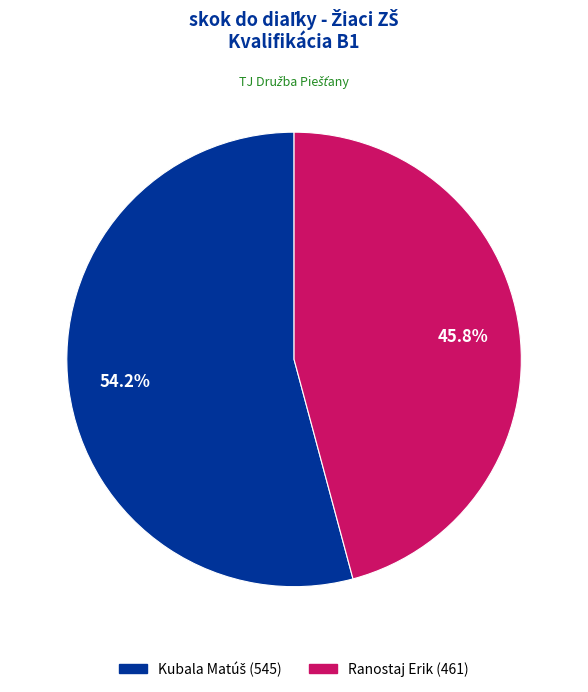

Which category has the smallest portion of the pie?

Ranostaj Erik